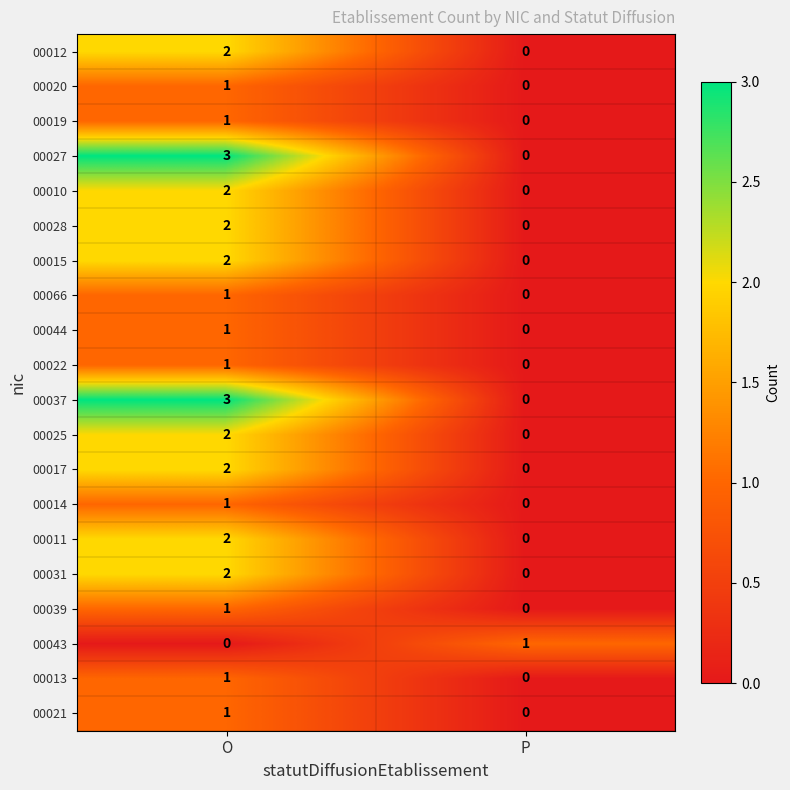

What is the total value across all series at O?

31